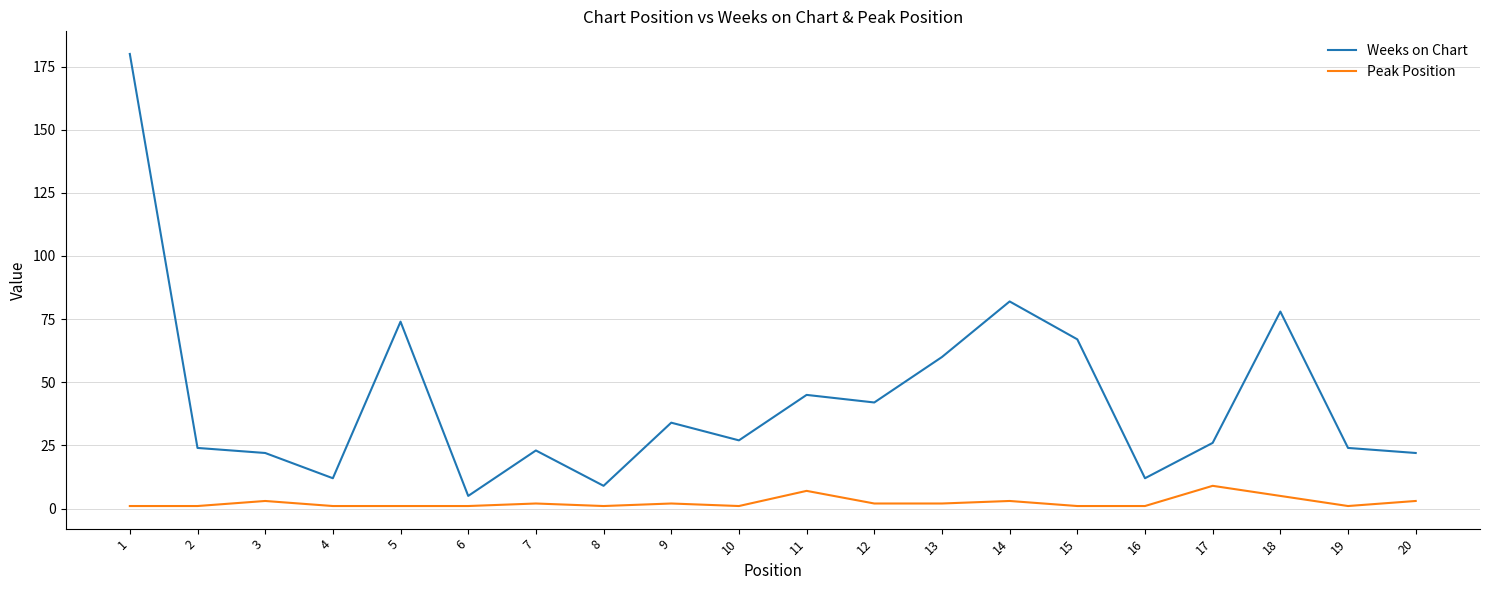

Reading right to left, transcribe all the data shown in this chart.

Weeks on Chart: 20=22	19=24	18=78	17=26	16=12	15=67	14=82	13=60	12=42	11=45	10=27	9=34	8=9	7=23	6=5	5=74	4=12	3=22	2=24	1=180
Peak Position: 20=3	19=1	18=5	17=9	16=1	15=1	14=3	13=2	12=2	11=7	10=1	9=2	8=1	7=2	6=1	5=1	4=1	3=3	2=1	1=1